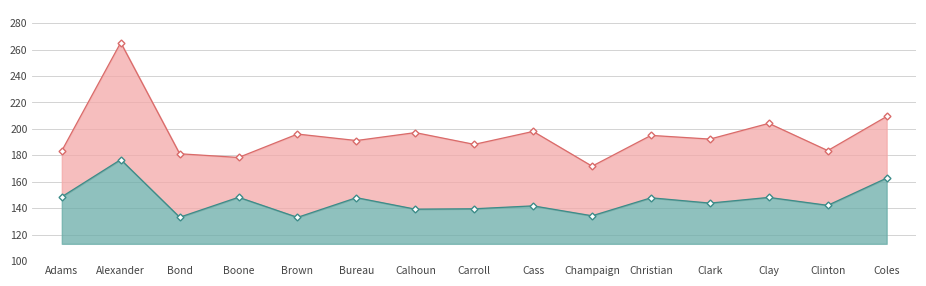

What is the label of the 11th point from the right?

Brown